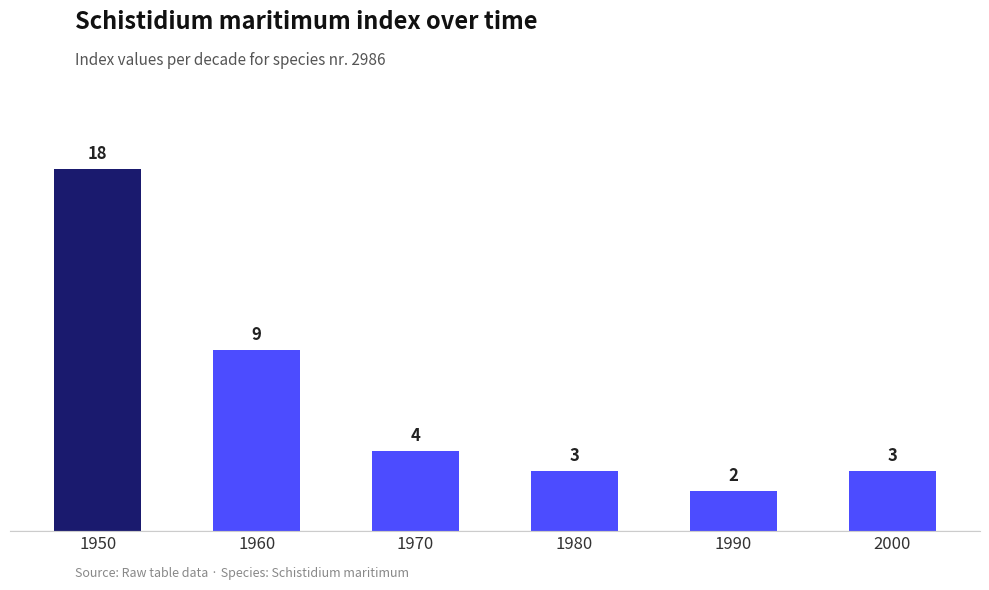

Reading right to left, transcribe all the data shown in this chart.

3	2	3	4	9	18